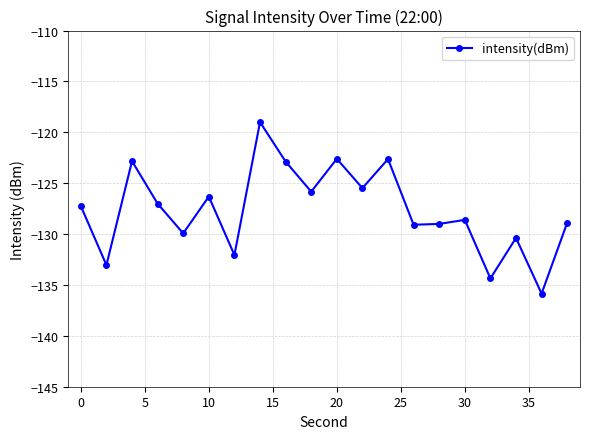

How many interior local valleys (lower than both neighbors) does the data have?

8